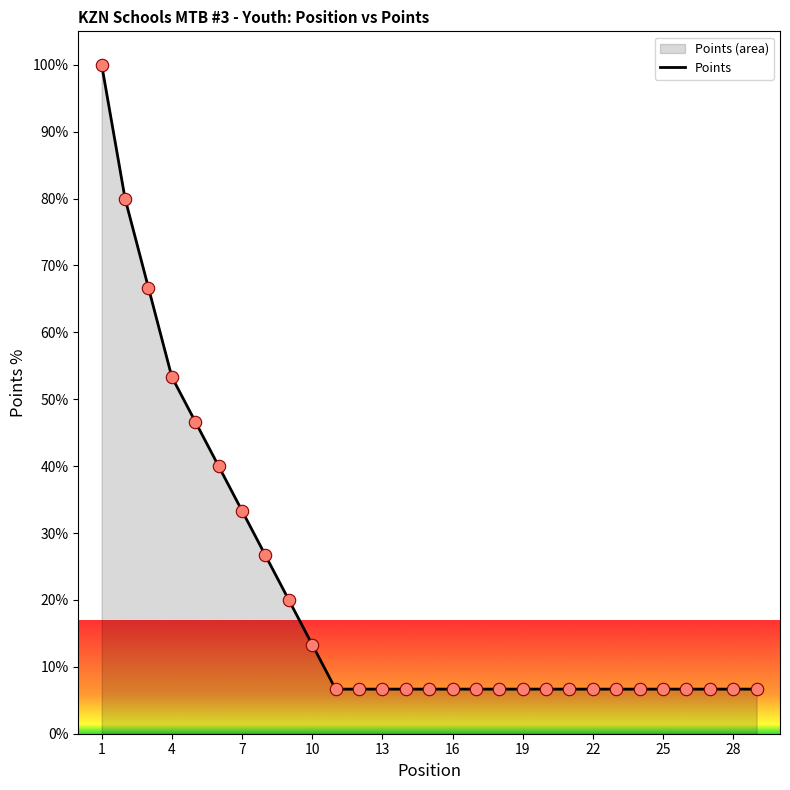

Which has a higher value, 11 or 4?

4